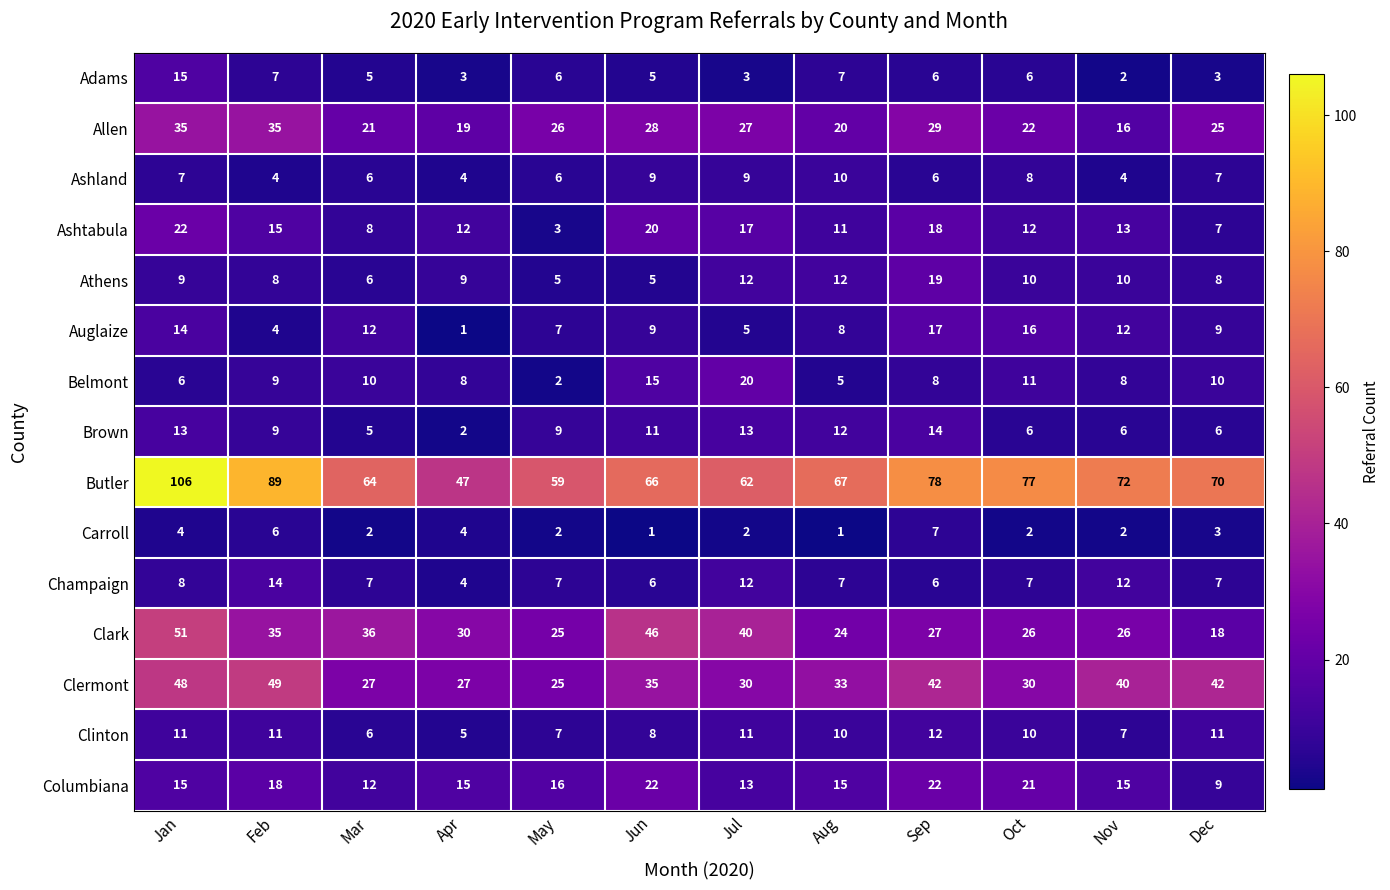

Is it true that Athens equals 5 at Jan?

False